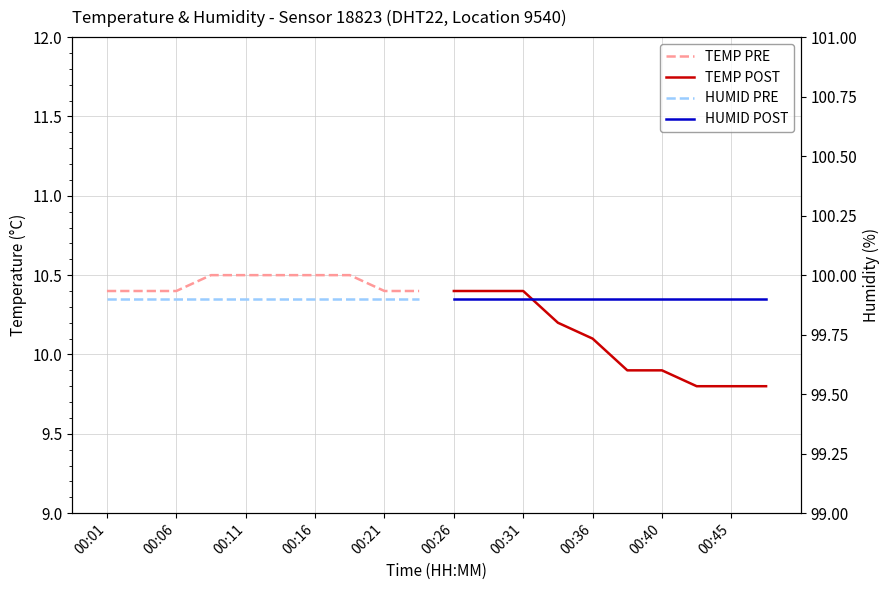

What is the sum of all TEMP PRE values?

104.5